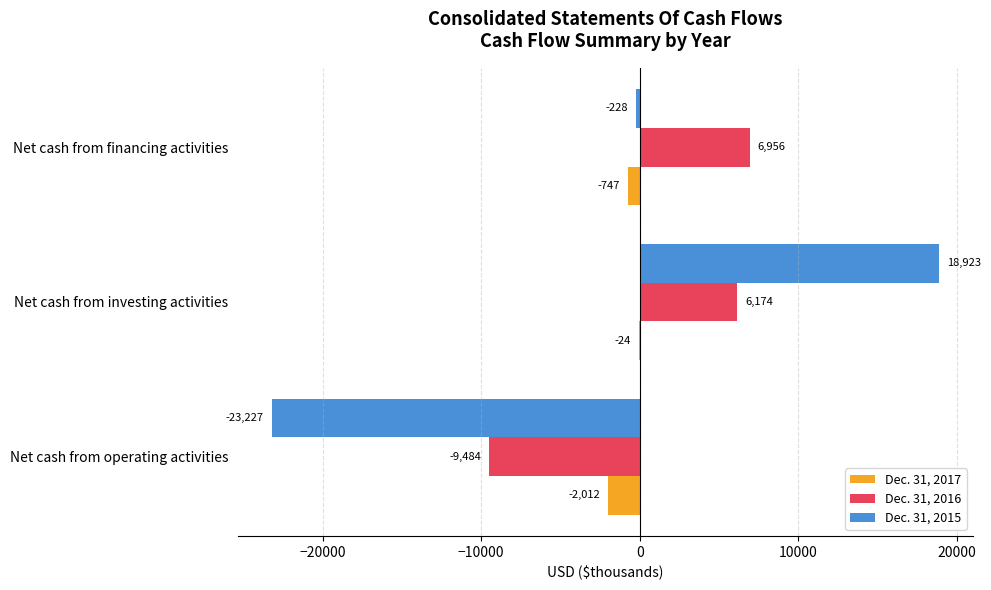

What are all the series names shown in the legend?

Dec. 31, 2017, Dec. 31, 2016, Dec. 31, 2015